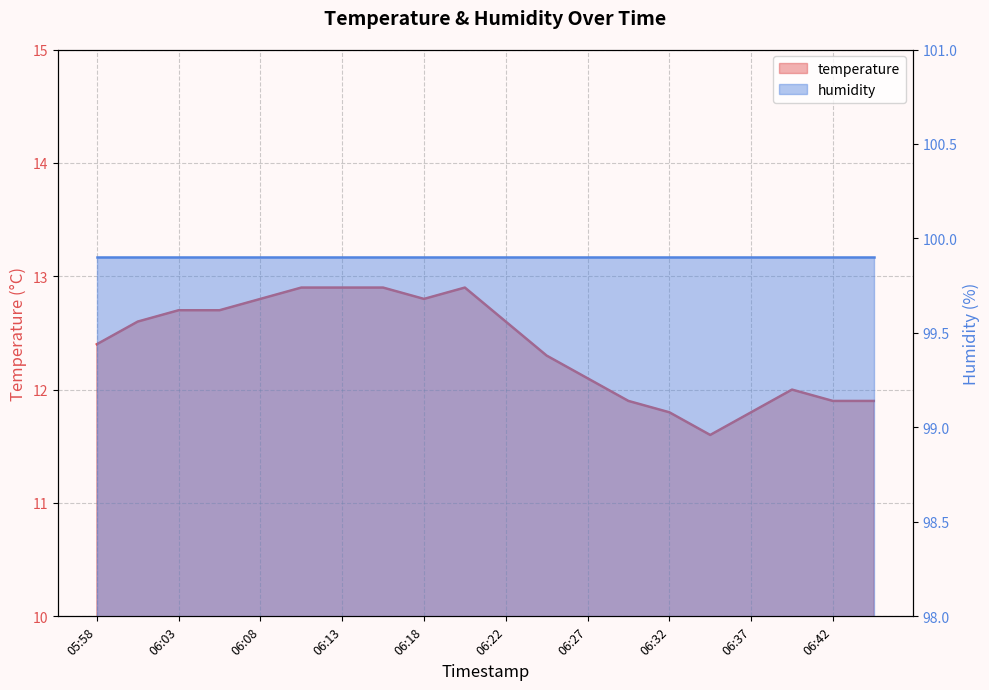

Where is the first local minimum?

06:18